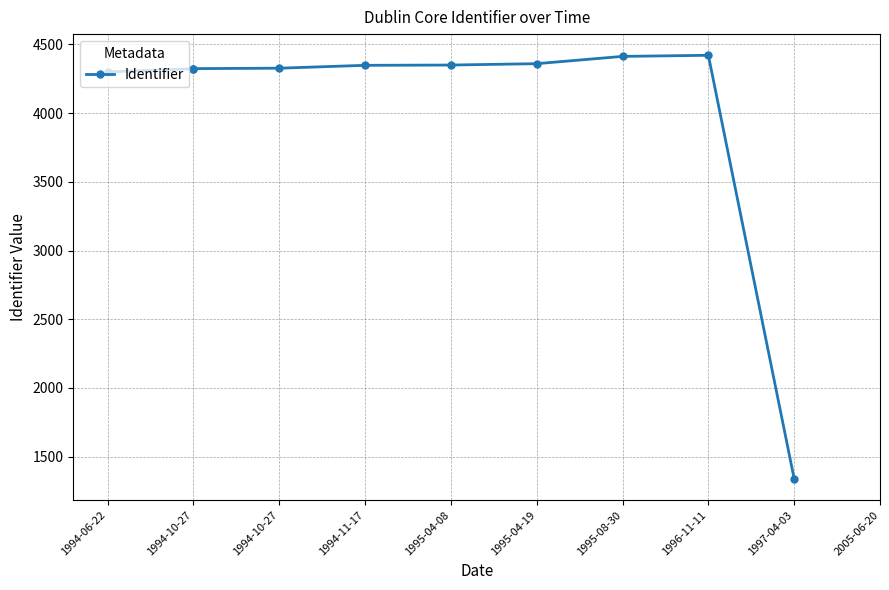

What is the greatest value displayed?

4421